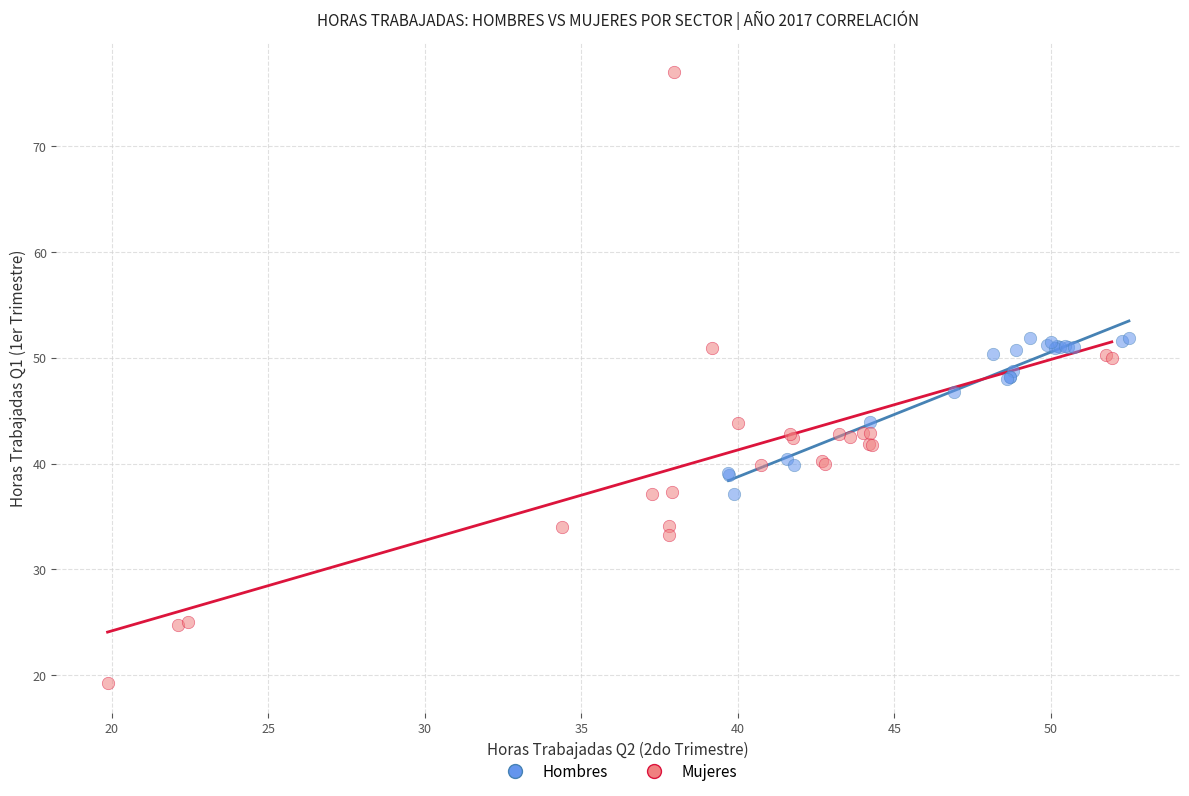

Which series has the largest Y range (max minus min)?

Mujeres